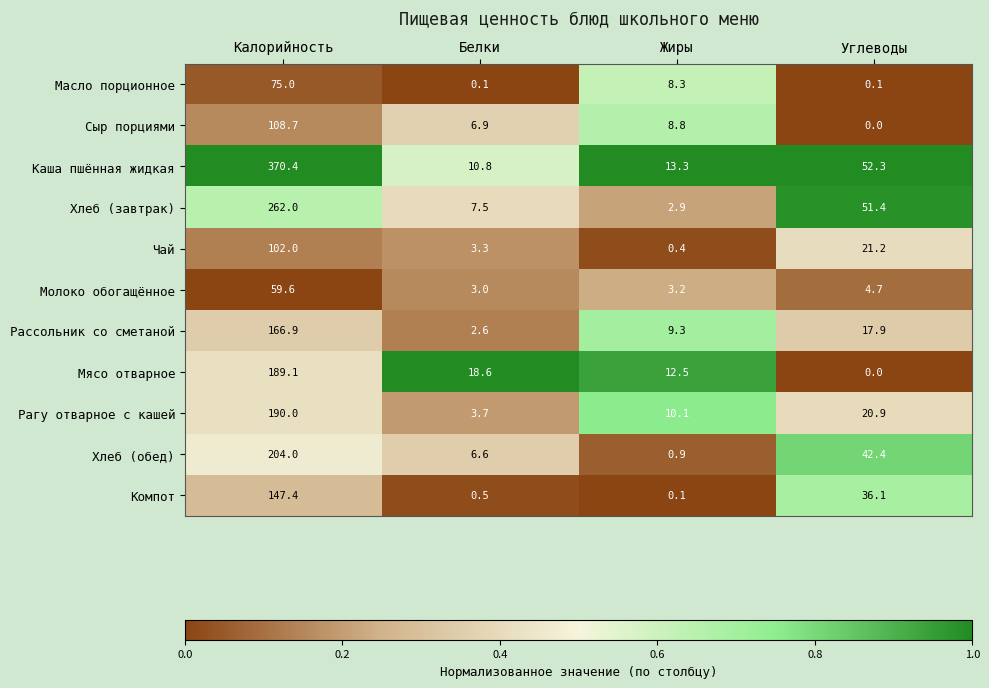

What is the difference between the highest and lowest values at Углеводы?

52.3